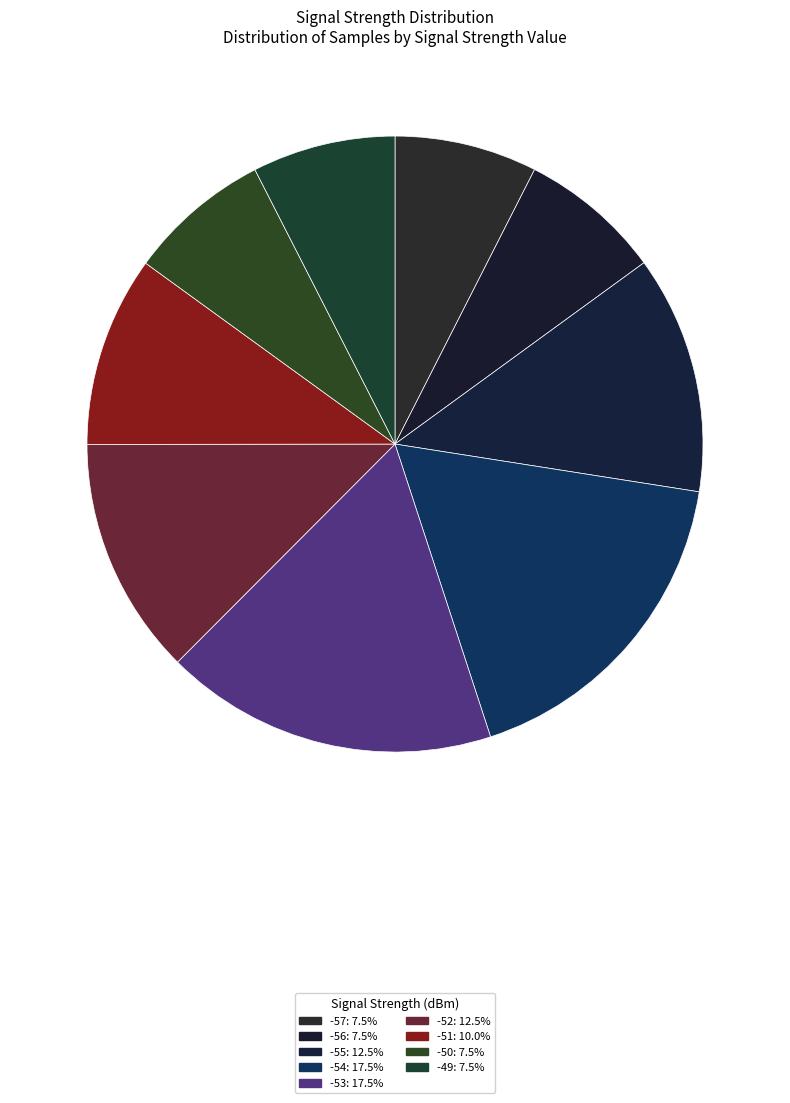

How many segments does this pie chart have?

9